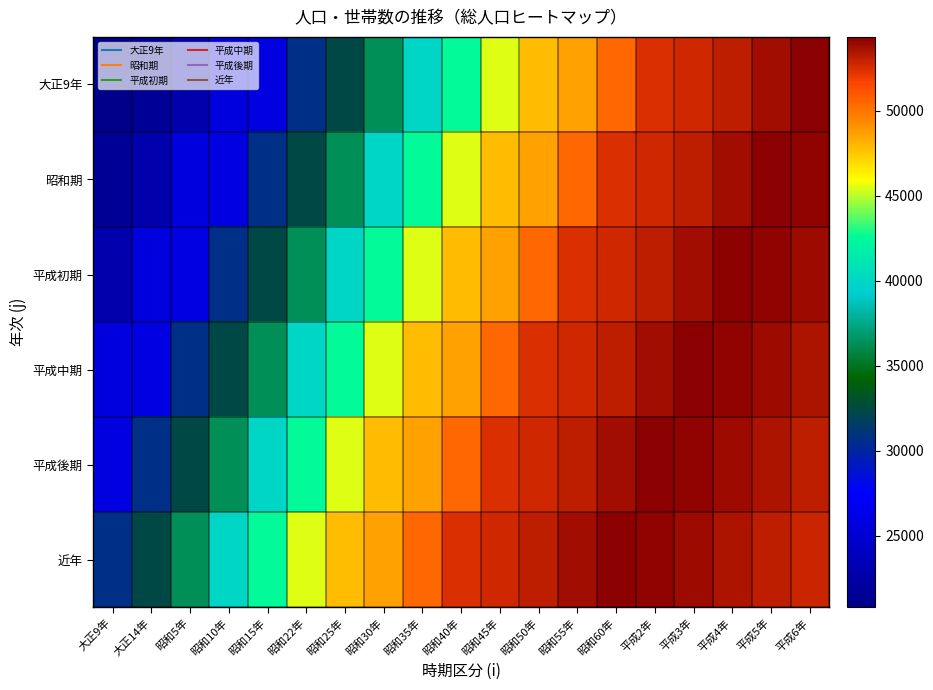

Reading left to right, what are all the values shown in this chart?

大正9年: 大正9年=20780	大正14年=21561	昭和5年=22781	昭和10年=25709	昭和15年=25815	昭和22年=30645	昭和25年=32425	昭和30年=36358	昭和35年=39811	昭和40年=42601	昭和45年=45532	昭和50年=47888	昭和55年=48687	昭和60年=50471	平成2年=52440	平成3年=52756	平成4年=53091	平成5年=53795	平成6年=54339
昭和期: 大正9年=21561	大正14年=22781	昭和5年=25709	昭和10年=25815	昭和15年=30645	昭和22年=32425	昭和25年=36358	昭和30年=39811	昭和35年=42601	昭和40年=45532	昭和45年=47888	昭和50年=48687	昭和55年=50471	昭和60年=52440	平成2年=52756	平成3年=53091	平成4年=53795	平成5年=54339	平成6年=54152
平成初期: 大正9年=22781	大正14年=25709	昭和5年=25815	昭和10年=30645	昭和15年=32425	昭和22年=36358	昭和25年=39811	昭和30年=42601	昭和35年=45532	昭和40年=47888	昭和45年=48687	昭和50年=50471	昭和55年=52440	昭和60年=52756	平成2年=53091	平成3年=53795	平成4年=54339	平成5年=54152	平成6年=53842
平成中期: 大正9年=25709	大正14年=25815	昭和5年=30645	昭和10年=32425	昭和15年=36358	昭和22年=39811	昭和25年=42601	昭和30年=45532	昭和35年=47888	昭和40年=48687	昭和45年=50471	昭和50年=52440	昭和55年=52756	昭和60年=53091	平成2年=53795	平成3年=54339	平成4年=54152	平成5年=53842	平成6年=53510
平成後期: 大正9年=25815	大正14年=30645	昭和5年=32425	昭和10年=36358	昭和15年=39811	昭和22年=42601	昭和25年=45532	昭和30年=47888	昭和35年=48687	昭和40年=50471	昭和45年=52440	昭和50年=52756	昭和55年=53091	昭和60年=53795	平成2年=54339	平成3年=54152	平成4年=53842	平成5年=53510	平成6年=53146
近年: 大正9年=30645	大正14年=32425	昭和5年=36358	昭和10年=39811	昭和15年=42601	昭和22年=45532	昭和25年=47888	昭和30年=48687	昭和35年=50471	昭和40年=52440	昭和45年=52756	昭和50年=53091	昭和55年=53795	昭和60年=54339	平成2年=54152	平成3年=53842	平成4年=53510	平成5年=53146	平成6年=52775